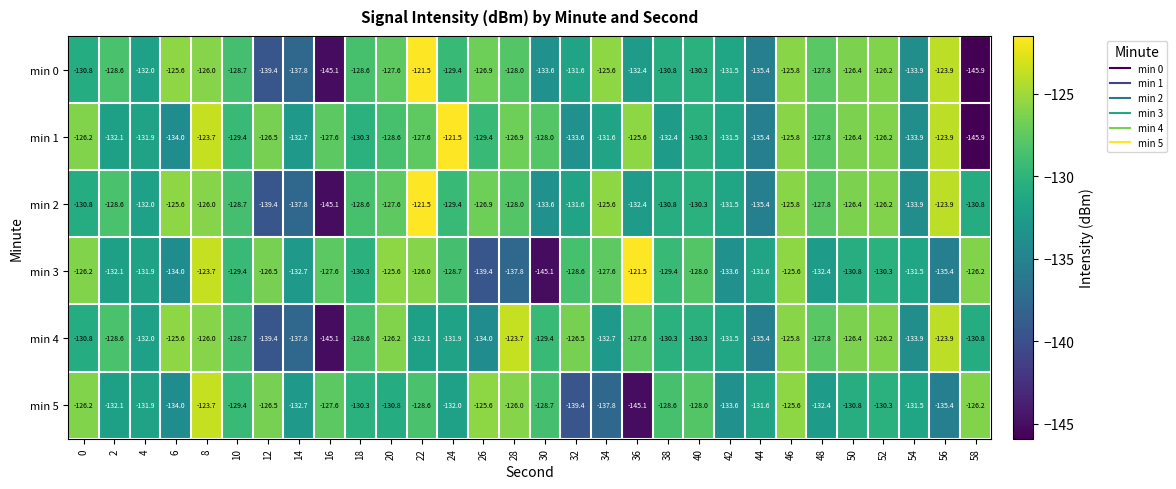

What is the sum of the min 0 values at 10 and 26?

-255.6